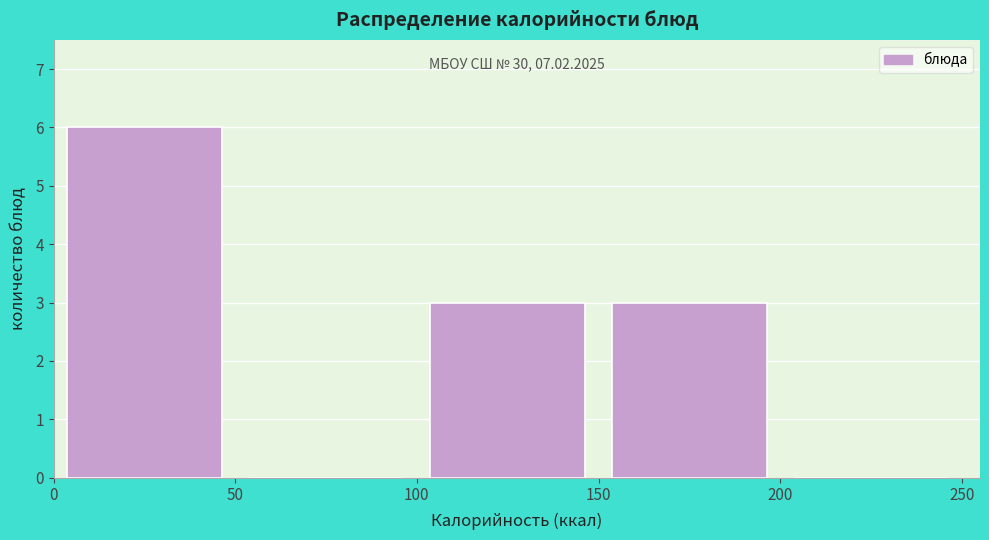

Over which range of the x-axis is the bar tallest?

0 to 50